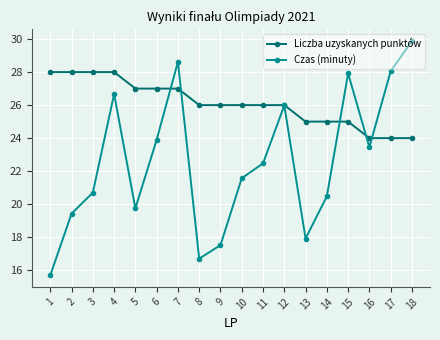

What is the maximum value for Czas (minuty)?

29.9